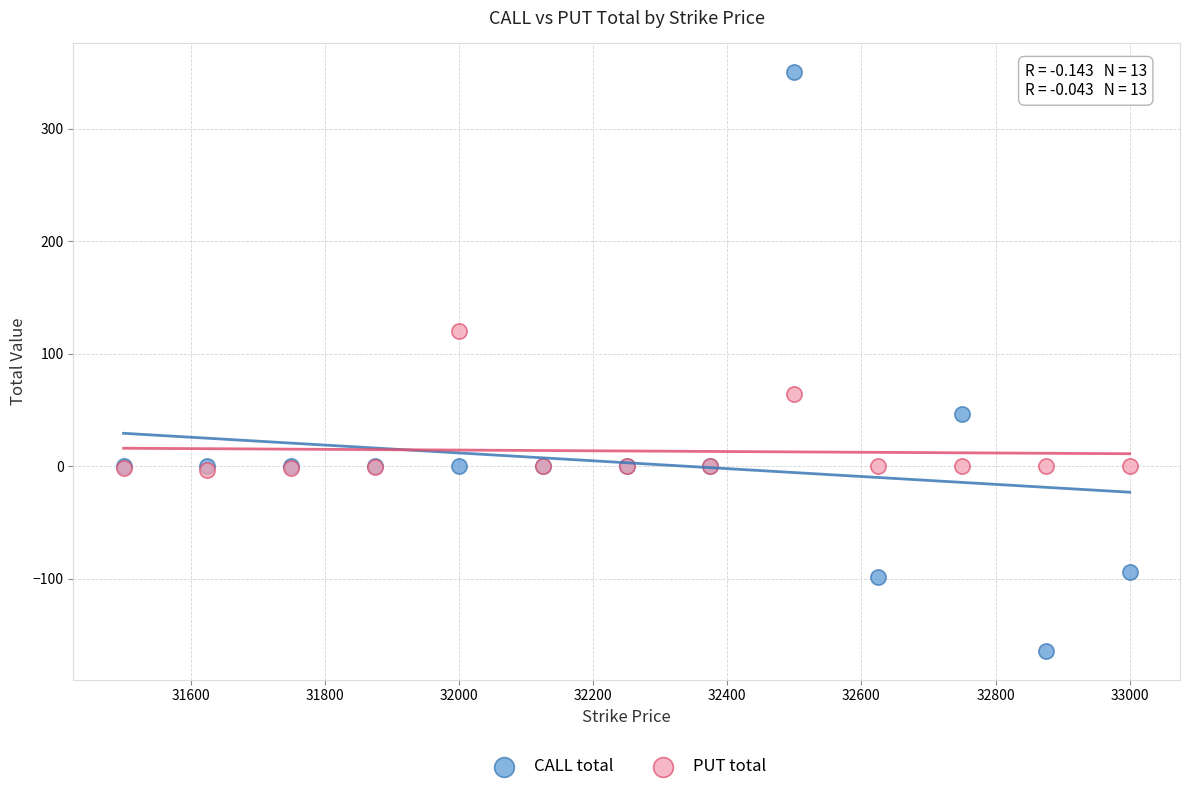

In the PUT total series, what Y value is closest to 58?

64